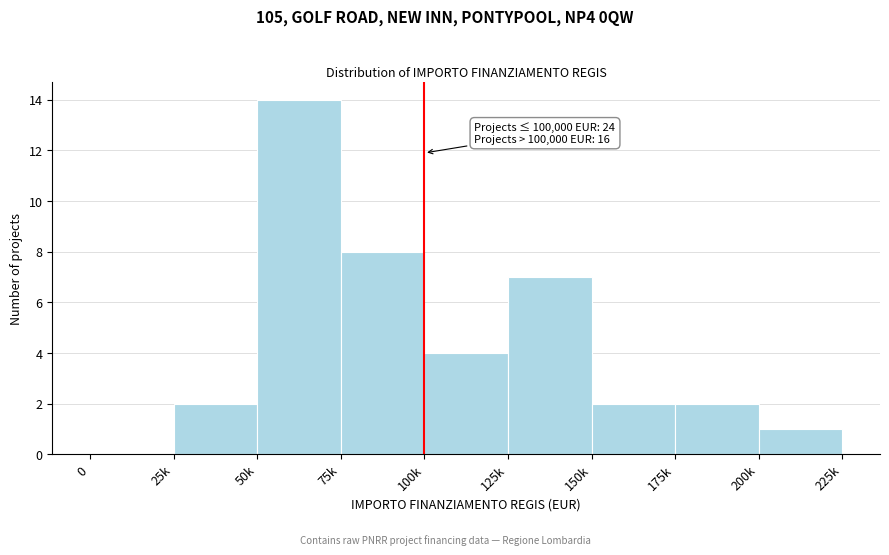

Reading right to left, transcribe all the data shown in this chart.

200k=1	175k=2	150k=2	125k=7	100k=4	75k=8	50k=14	25k=2	0=0